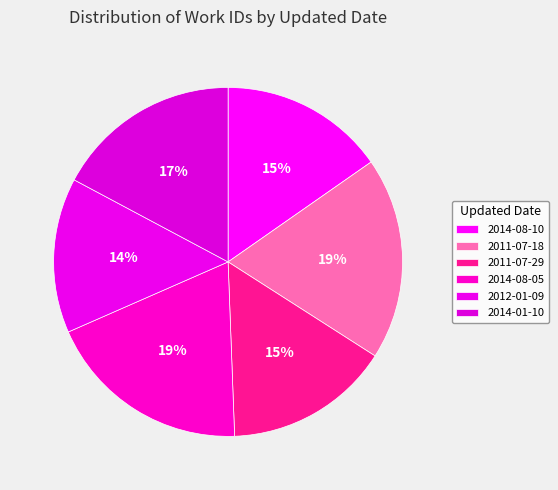

Do 2014-01-10 and 2011-07-18 together represent more than half of the pie?

No